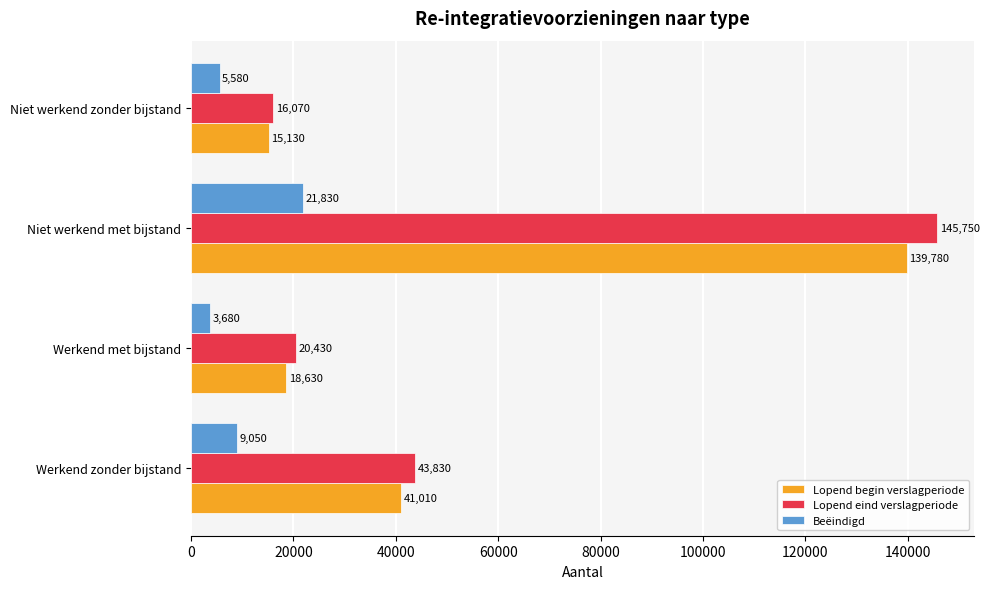

Rank the categories by Lopend eind verslagperiode value from highest to lowest.

Niet werkend met bijstand, Werkend zonder bijstand, Werkend met bijstand, Niet werkend zonder bijstand